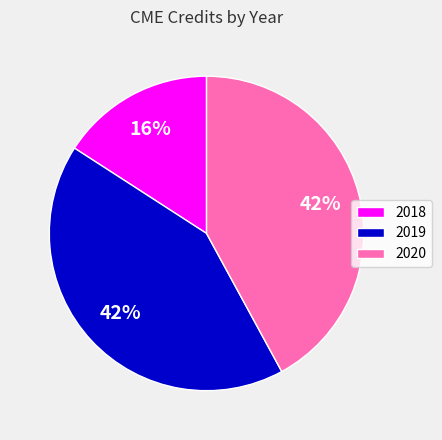

To the nearest percent, what percentage of the pie is 2018?

16%